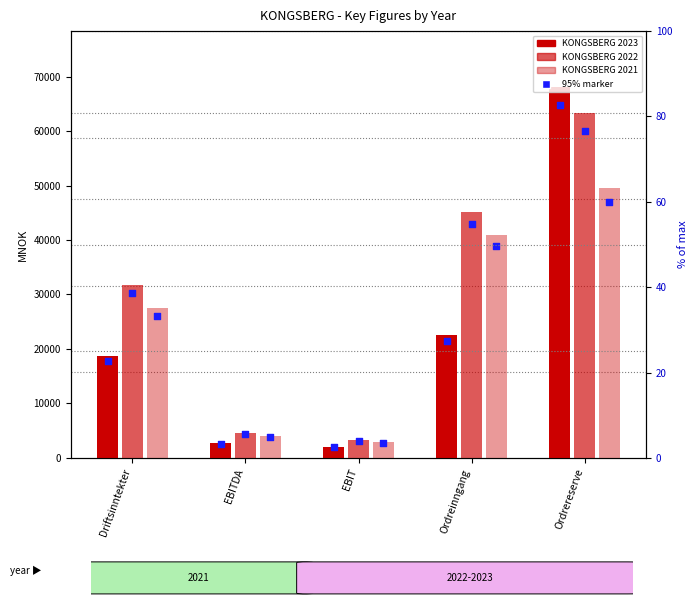

What is the total value across all series at EBITDA?

22280.4